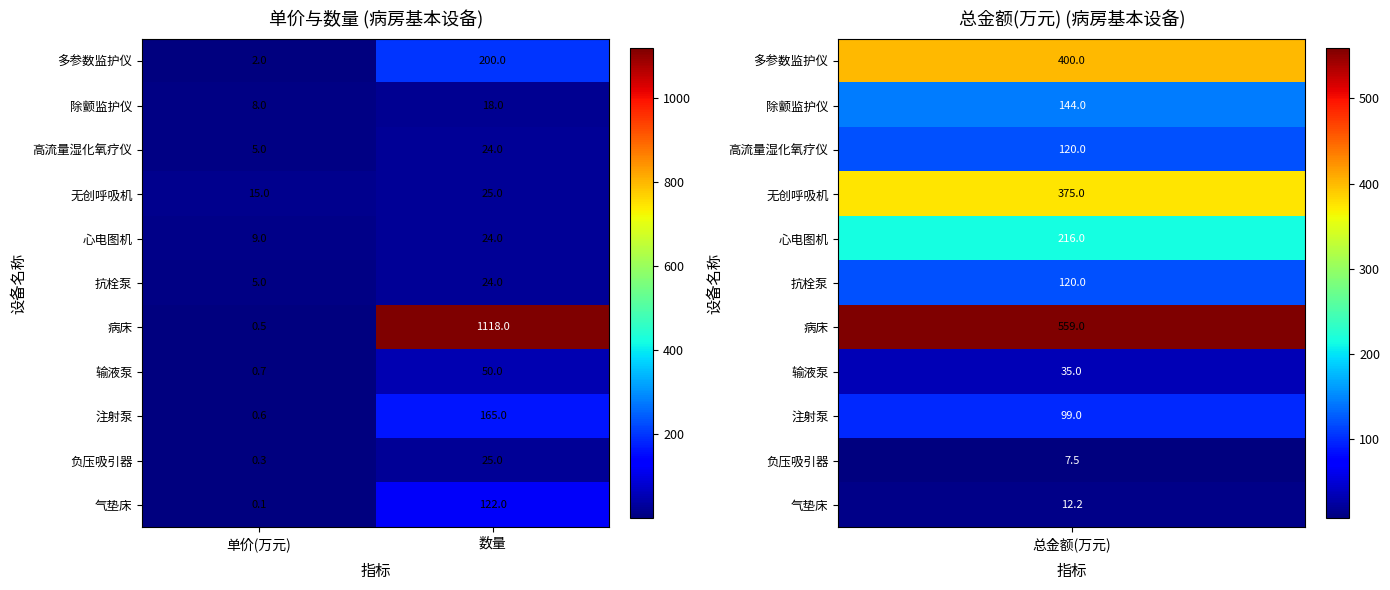

How many data points does each series have?

2